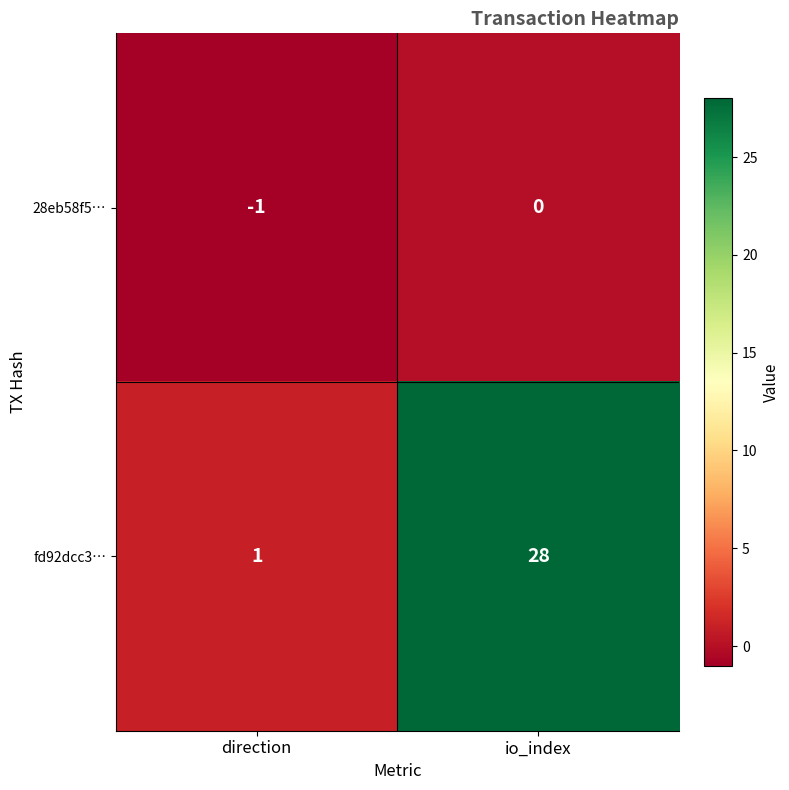

What is the spread (max minus min) of values at io_index?

28